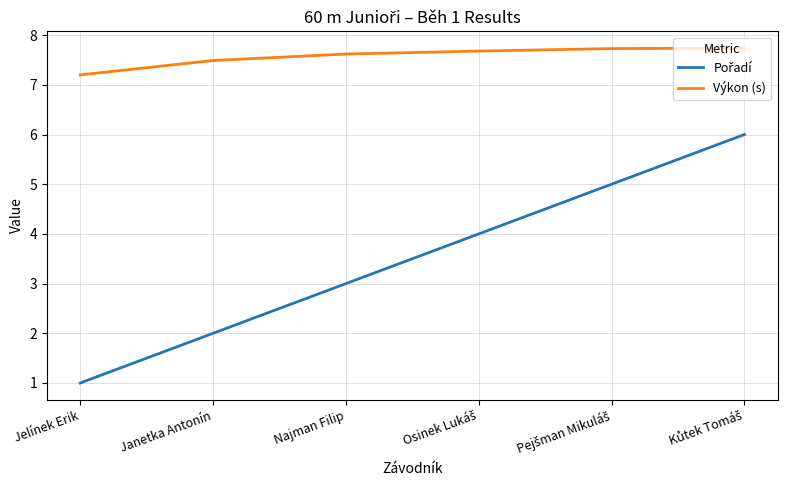

True or false: Výkon (s) has a value of 3.8 at Janetka Antonín.

False